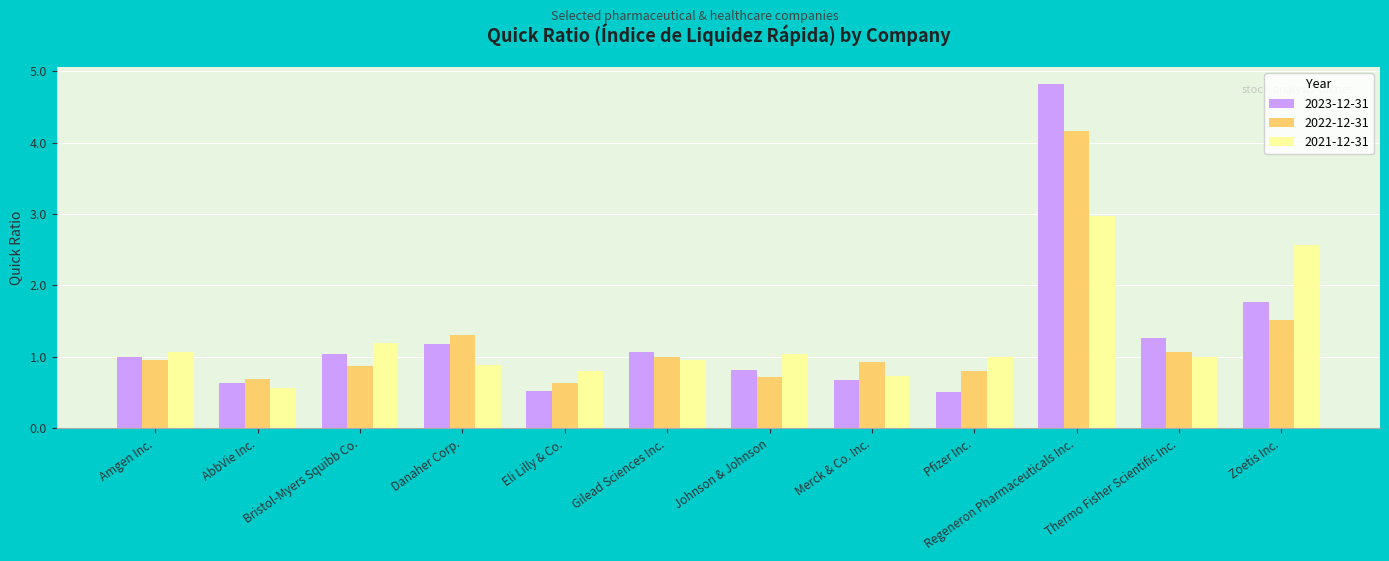

Is it true that 2022-12-31 equals 0.7 at AbbVie Inc.?

True